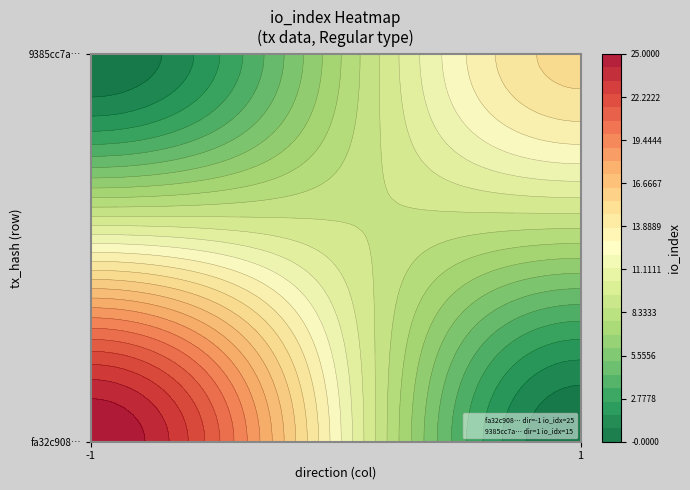

Which series has the widest spread of values?

fa32c9088515daacff945c3cfd2598046783256